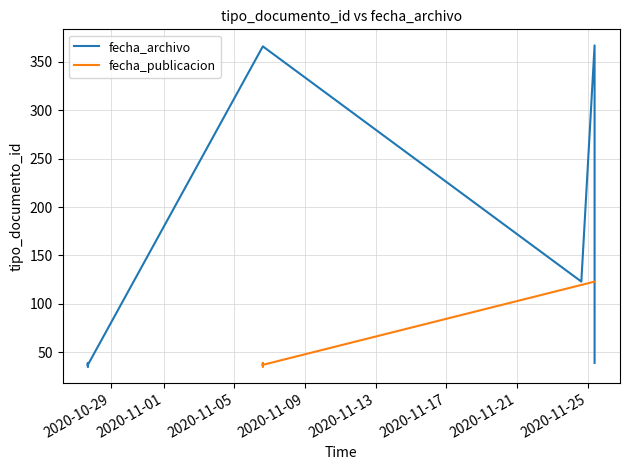

What is the change in value from 2020-10-27 16:57:31 to 2020-10-27 16:57:31?

+1